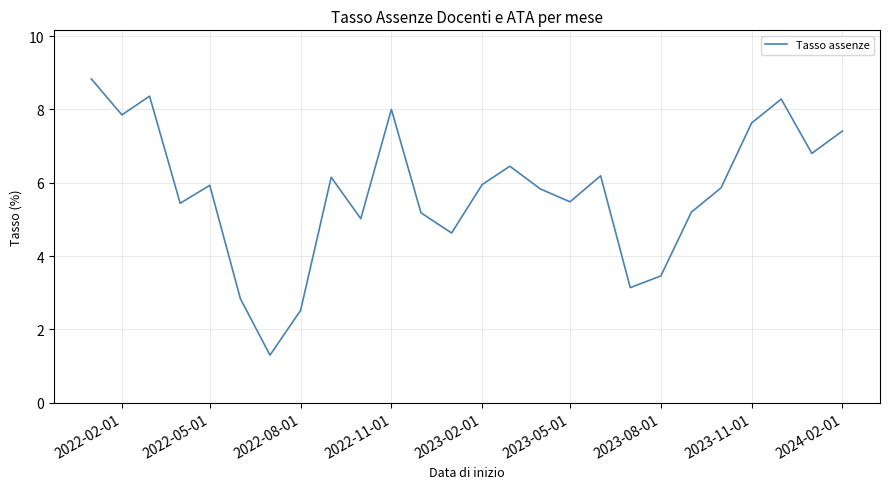

Does the chart have visible grid lines?

Yes